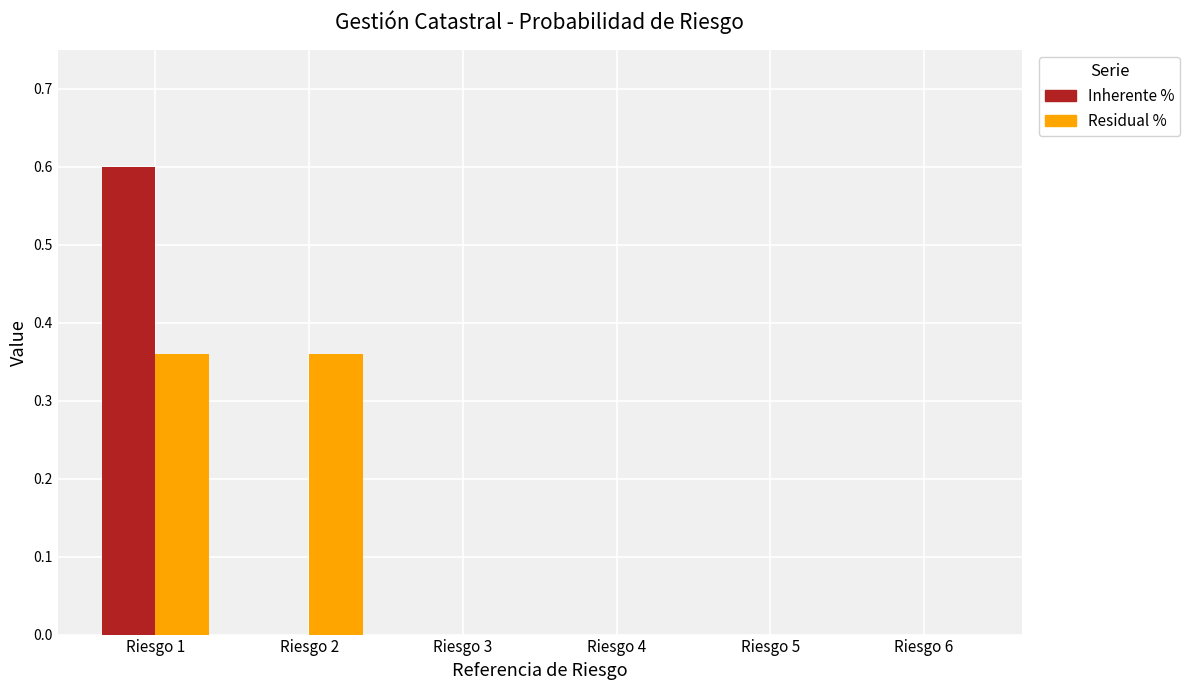

What is the maximum value shown in the chart?

0.6